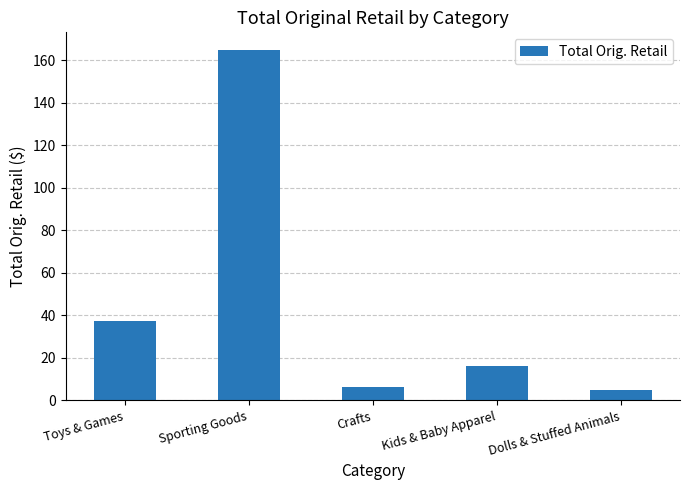

What is the value of the 5th bar from the left?

5.0